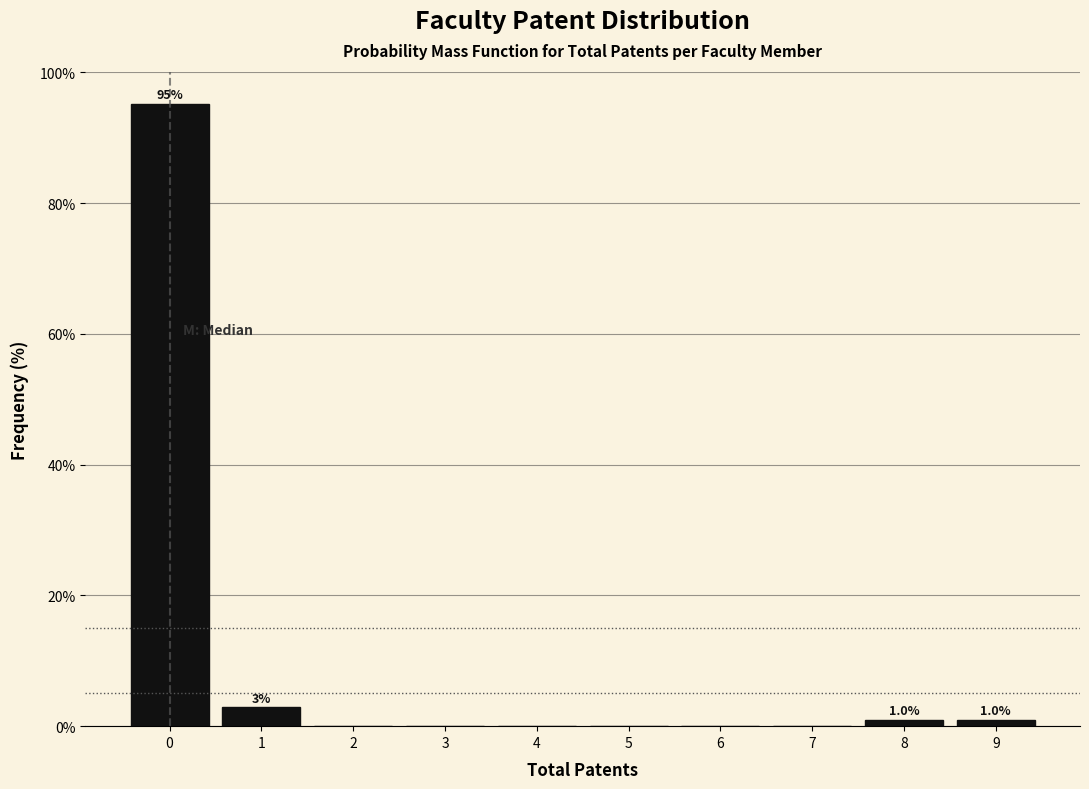

Which range on the x-axis has the tallest bar?

-0.5 to 0.5